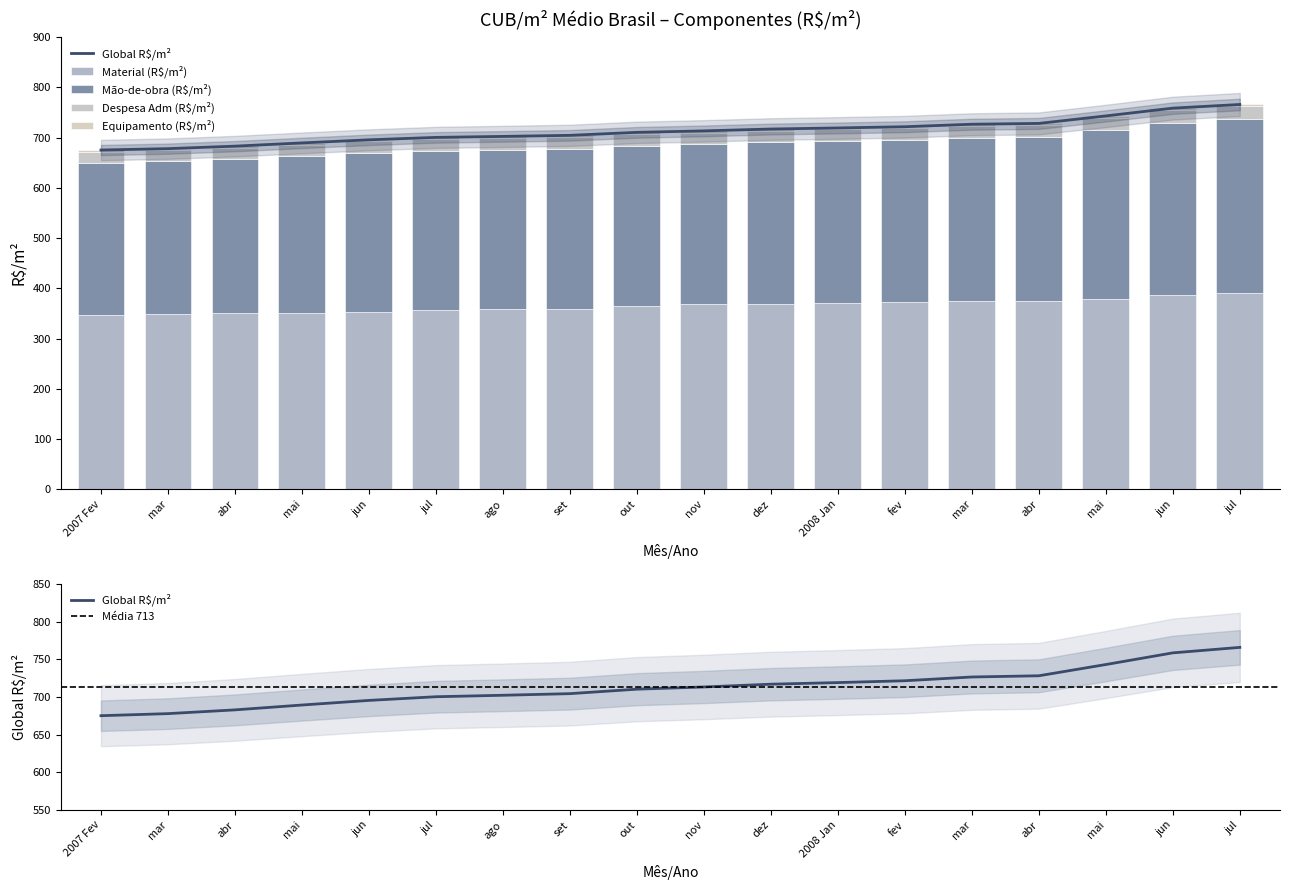

Which series has the widest spread of values?

Material (R$/m²)